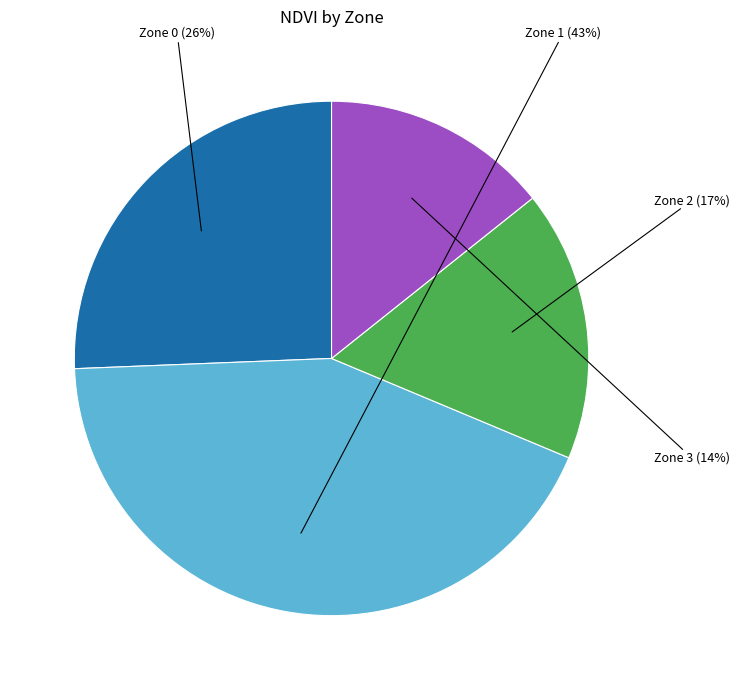

To the nearest percent, what is the difference between the largest and smallest slice percentages?

29%